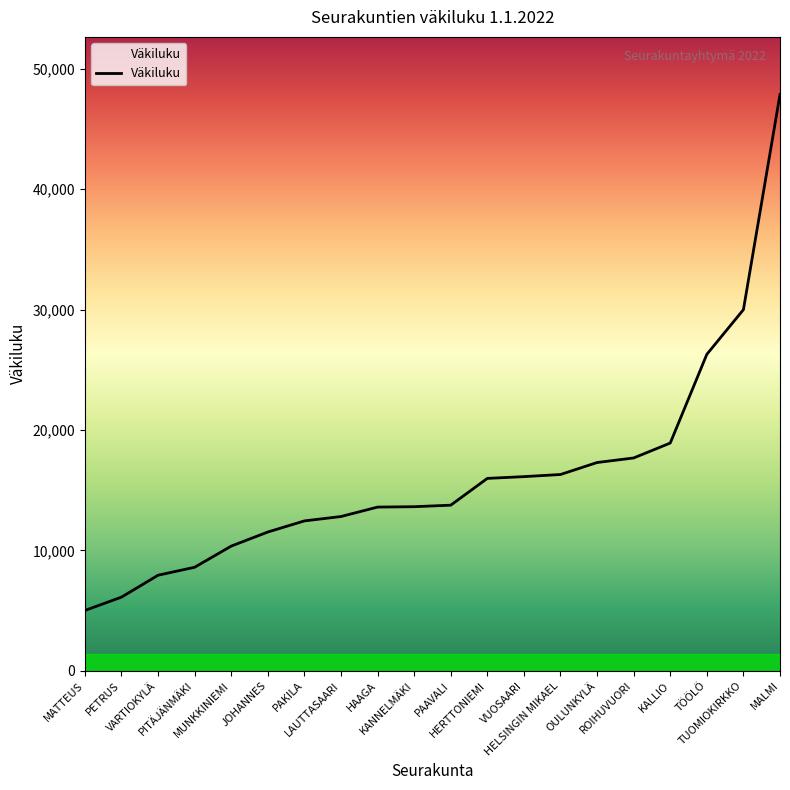

What is the greatest value displayed?

47862